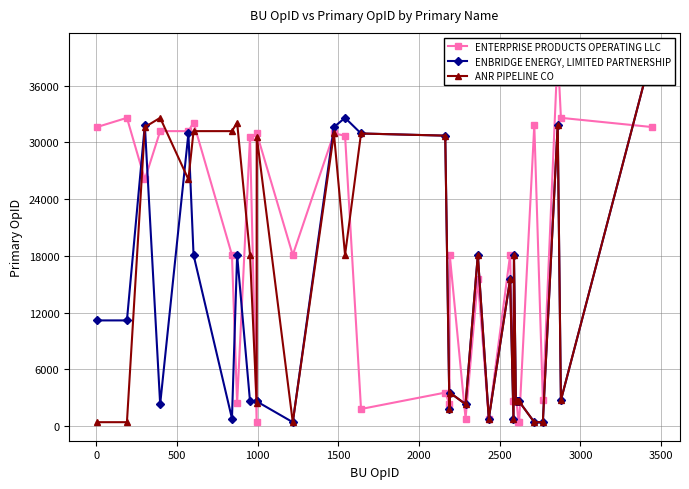

Reading left to right, extract all data points from this chart.

ENTERPRISE PRODUCTS OPERATING LLC: 31618	32595	26085	31189	31189	32099	18092	2387	30588	405	30940	18092	30940	30711	1800	3535	2309	18092	792	15518	792	18092	2596	2596	2596	2596	405	405	31846	2731	39619	32595	31618
ENBRIDGE ENERGY, LIMITED PARTNERSHIP: 11169	11169	31846	2309	30940	18092	792	18092	2596	2596	2596	405	31618	32595	30940	30711	1800	3535	2309	18092	792	15518	792	18092	2596	2596	2596	2596	405	405	31846	2731	39619
ANR PIPELINE CO: 405	405	31618	32595	26085	31189	31189	32099	18092	2387	30588	405	30940	18092	30940	30711	1800	3535	2309	18092	792	15518	792	18092	2596	2596	2596	2596	405	405	31846	2731	39619